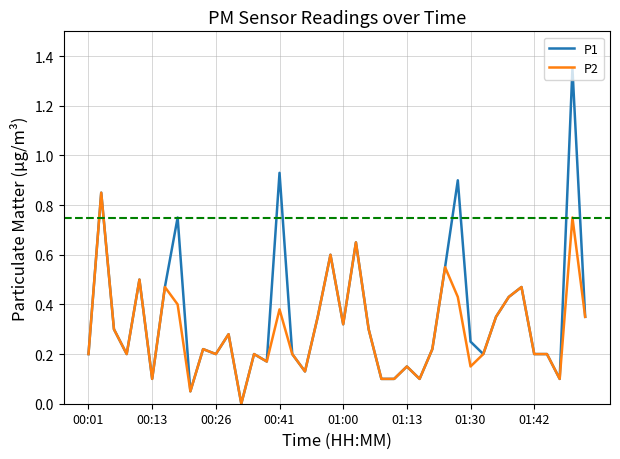

What are all the series names shown in the legend?

P1, P2